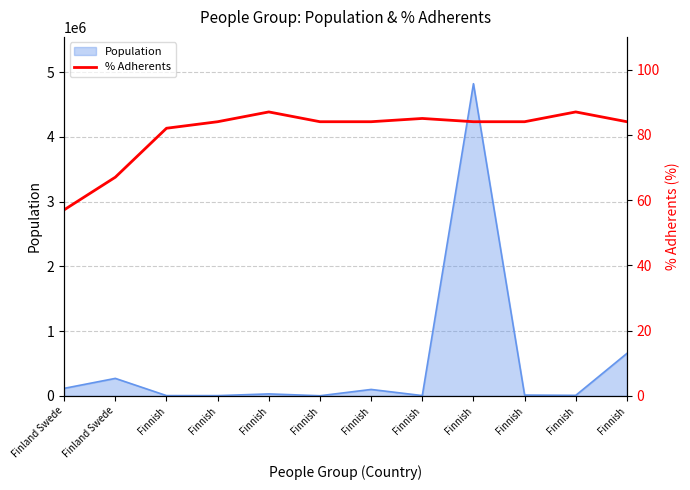

What is the difference between the second highest and second lowest values?

20